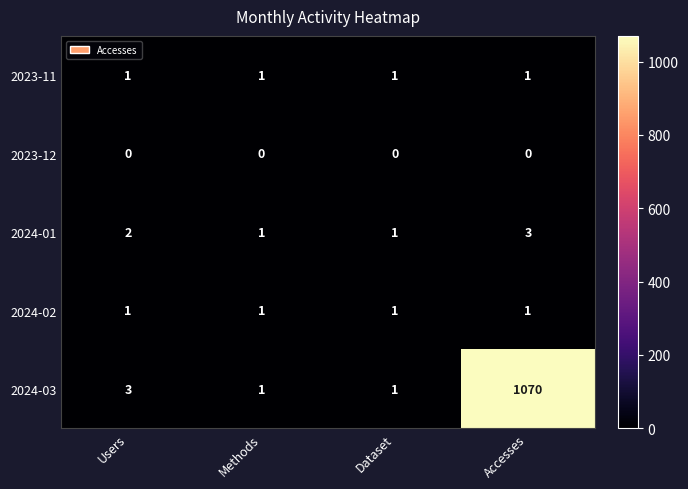

Is it true that 2024-01 equals 1 at Dataset?

True